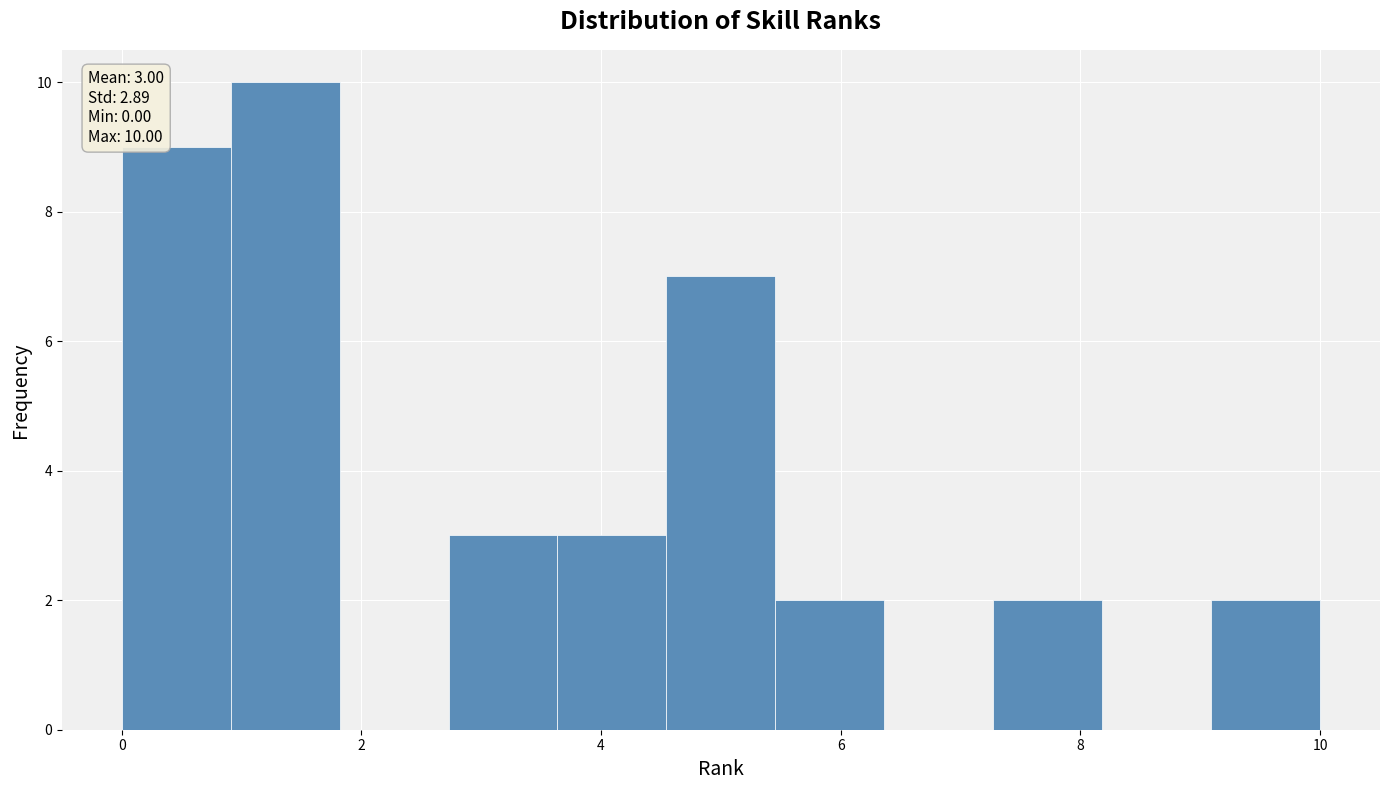

Over which range of the x-axis is the bar tallest?

1.0 to 1.8